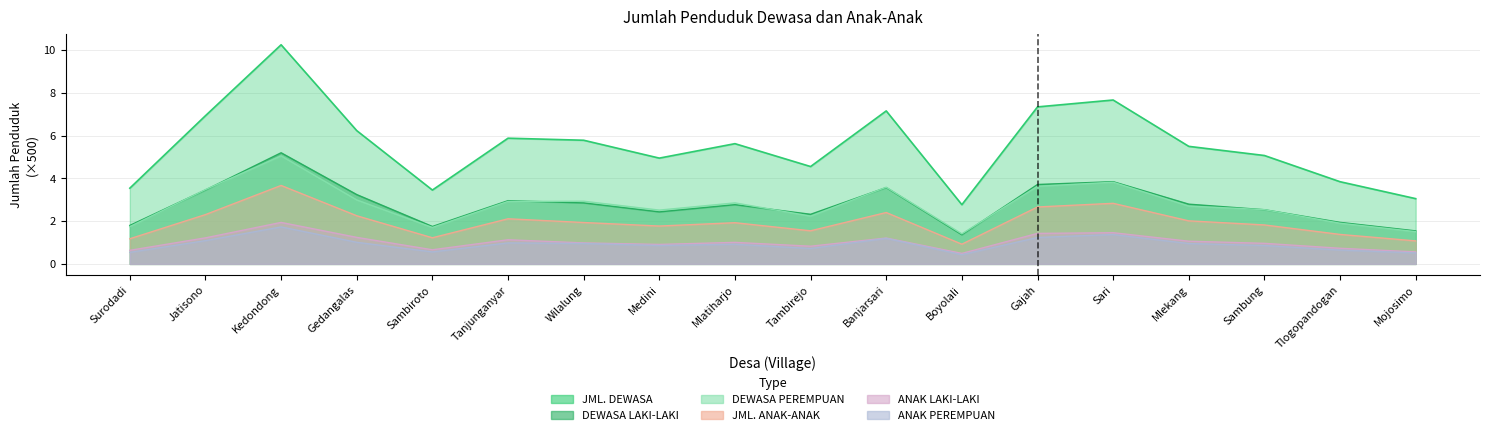

In DEWASA LAKI-LAKI, how many points are higher than both neighbors (excluding endpoints)?

5